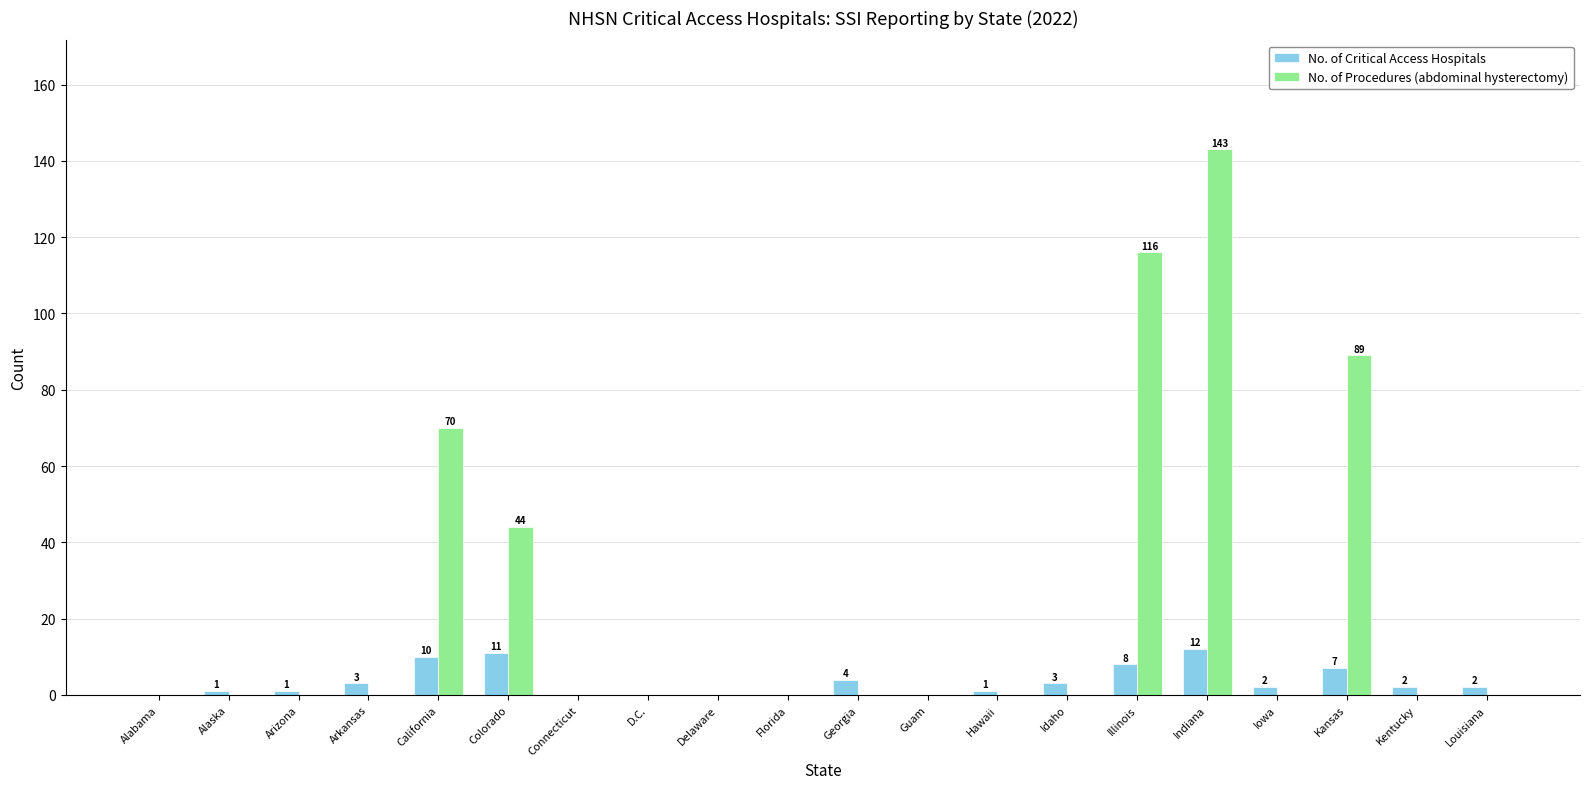

What is the highest value of the No. of Procedures (abdominal hysterectomy) series?

143